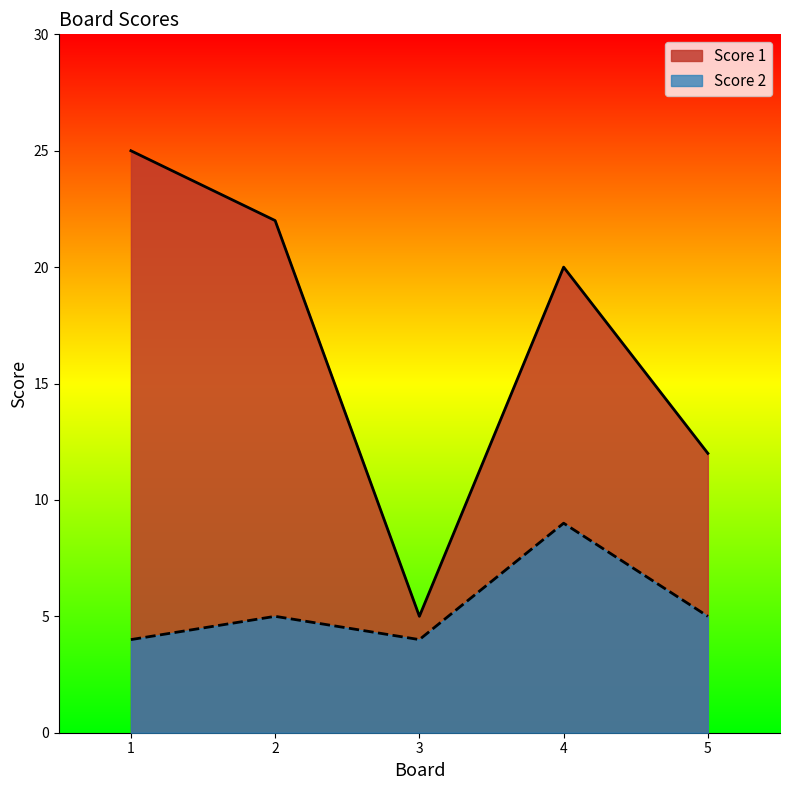

Where is the first local minimum for Score 2?

3